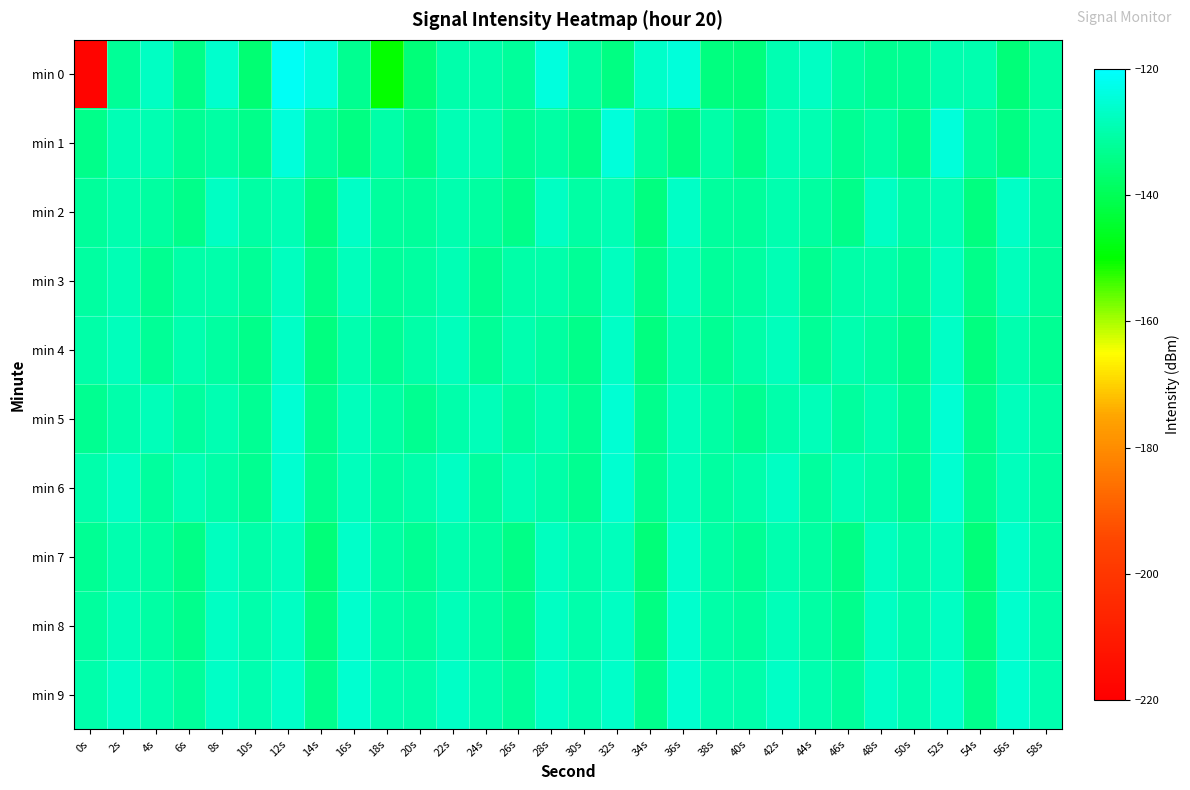

What is the total value across all series at 28s?

-1284.1